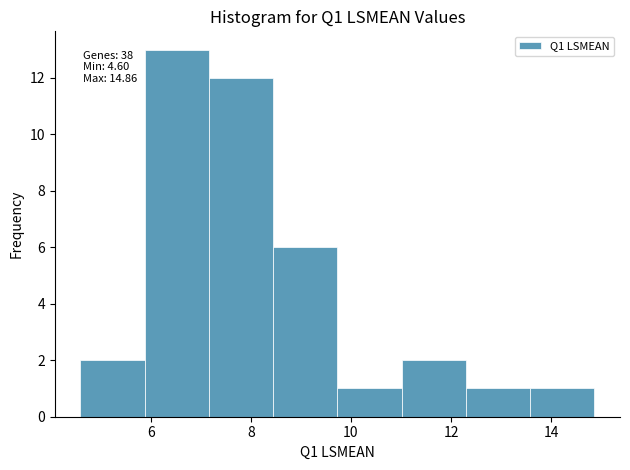

Which range on the x-axis has the tallest bar?

5.8 to 7.2